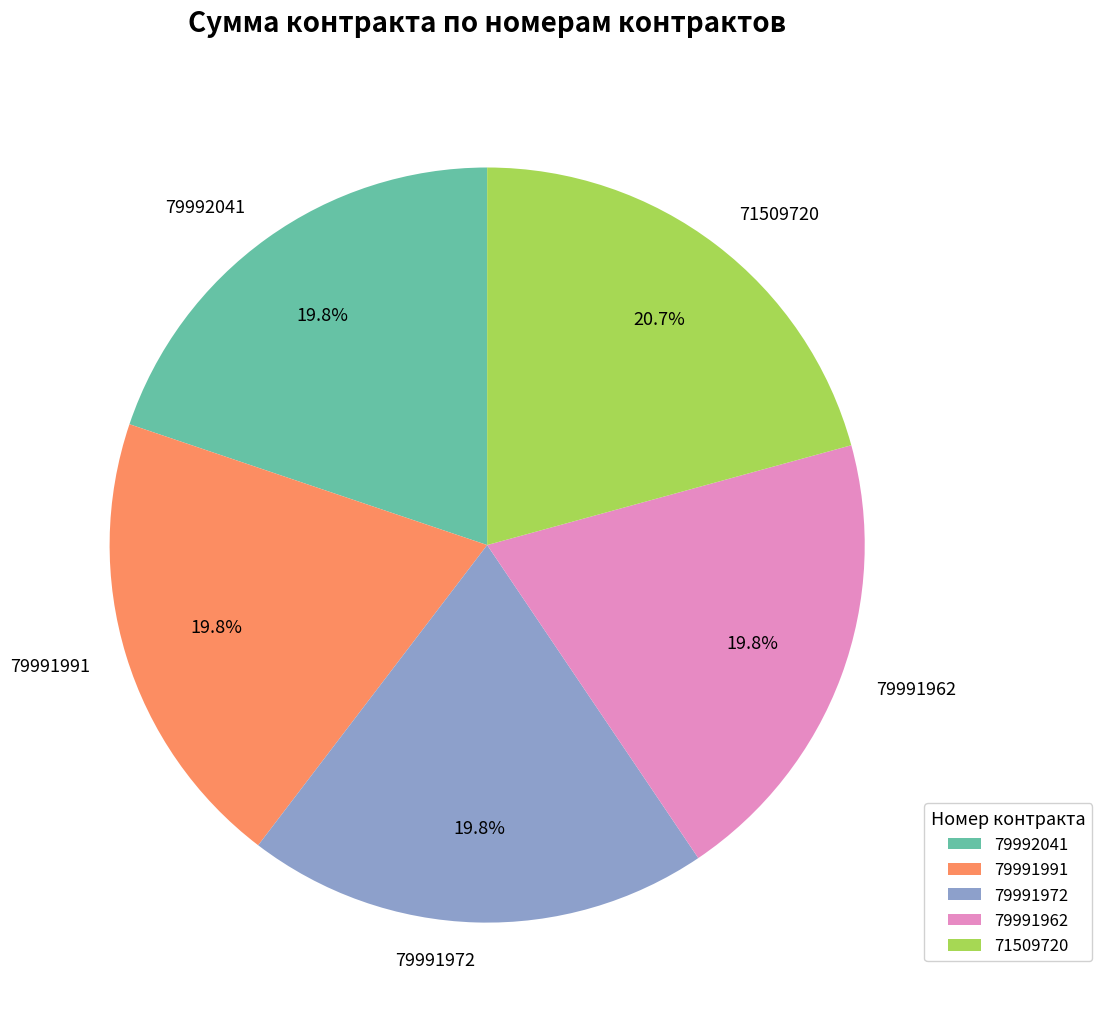

Which slice is the largest?

71509720